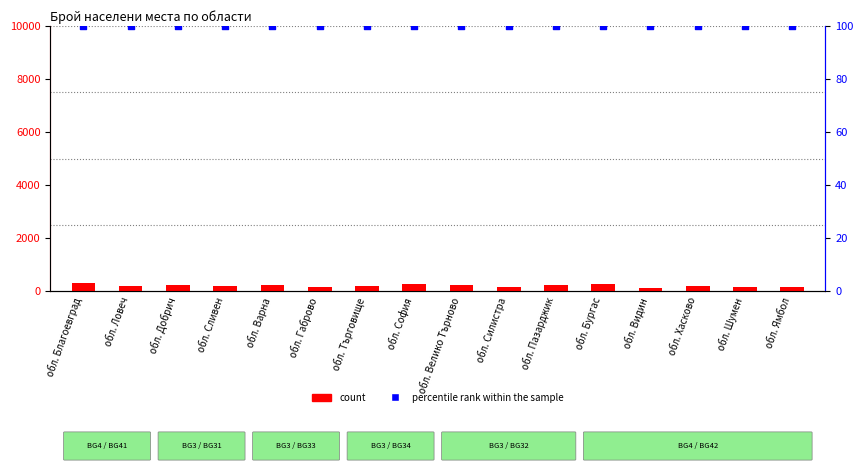

At which category is the sum across all series the highest?

обл. Благоевград